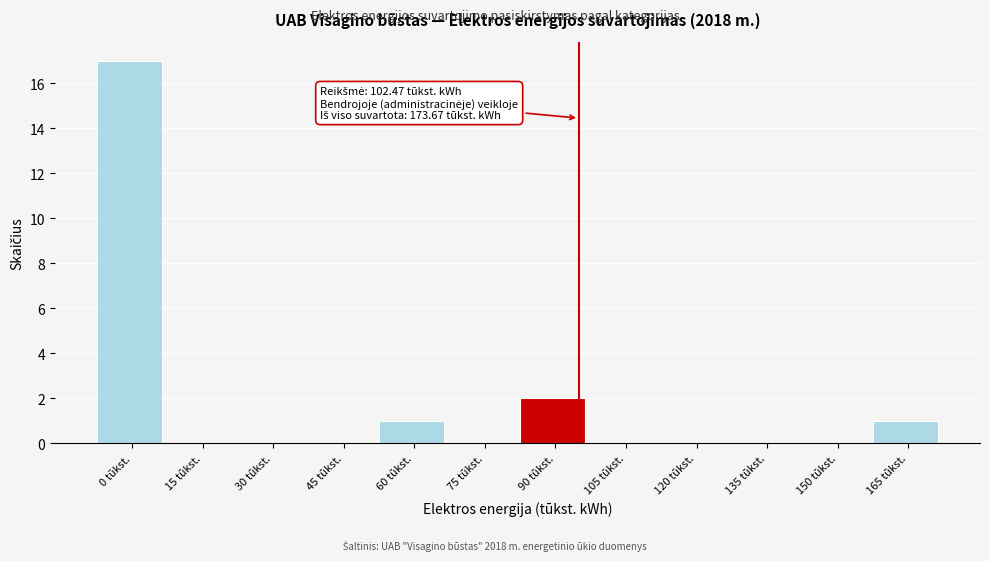

Reading left to right, list all the values displayed in this chart.

0 tūkst.=17	15 tūkst.=0	30 tūkst.=0	45 tūkst.=0	60 tūkst.=1	75 tūkst.=0	90 tūkst.=2	105 tūkst.=0	120 tūkst.=0	135 tūkst.=0	150 tūkst.=0	165 tūkst.=1